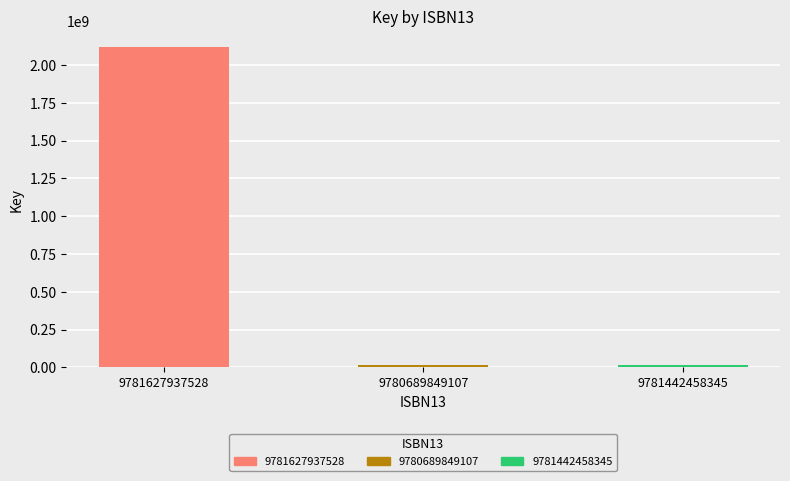

What is the sum of all values?

2151916607